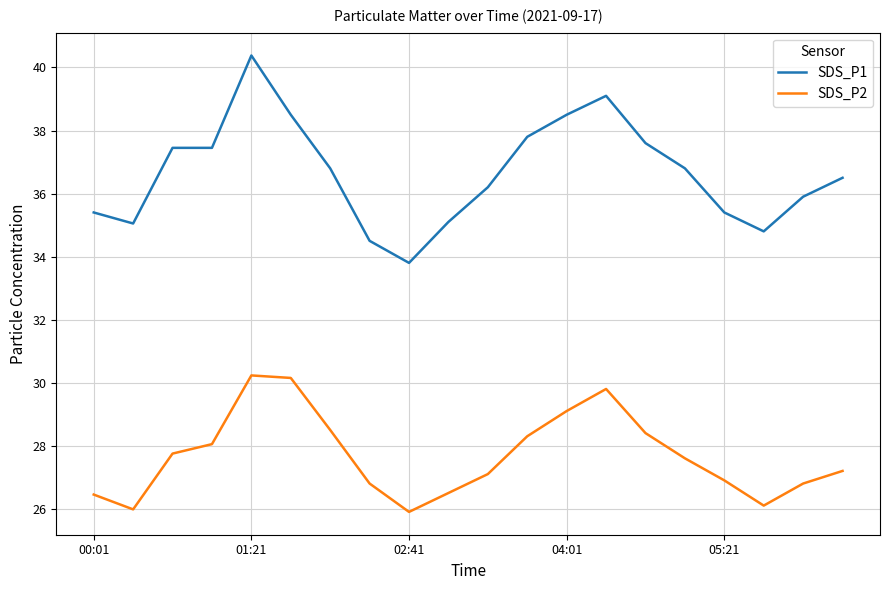

What is the maximum value for SDS_P2?

30.2